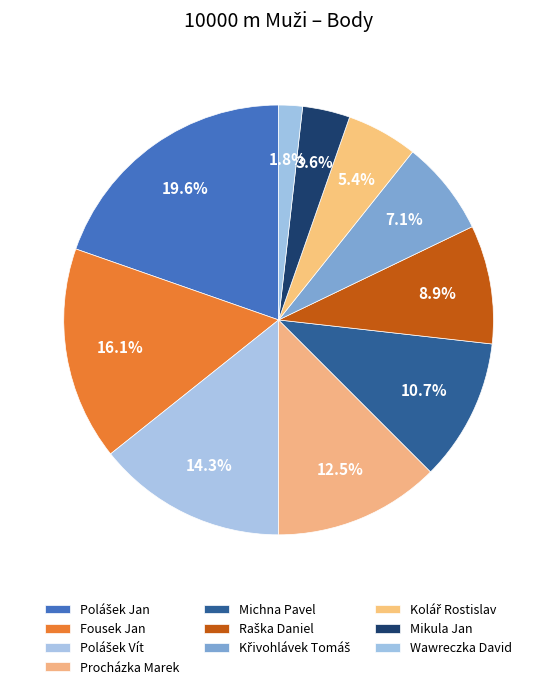

What percentage is the Procházka Marek slice, to the nearest percent?

12%